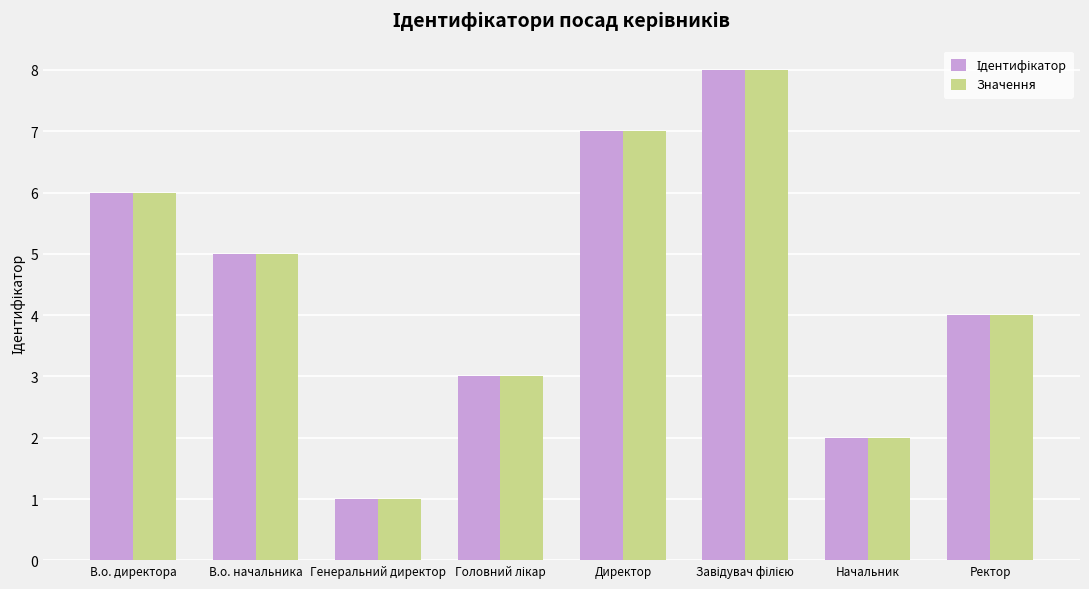

What is the difference between the Значення values at Ректор and Директор?

3